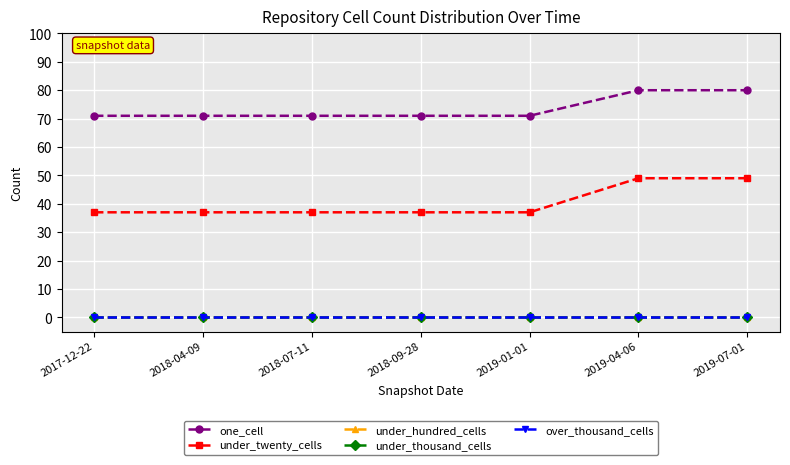

Is the value of over_thousand_cells at 2019-01-01 greater than the value of under_thousand_cells at 2018-04-09?

No